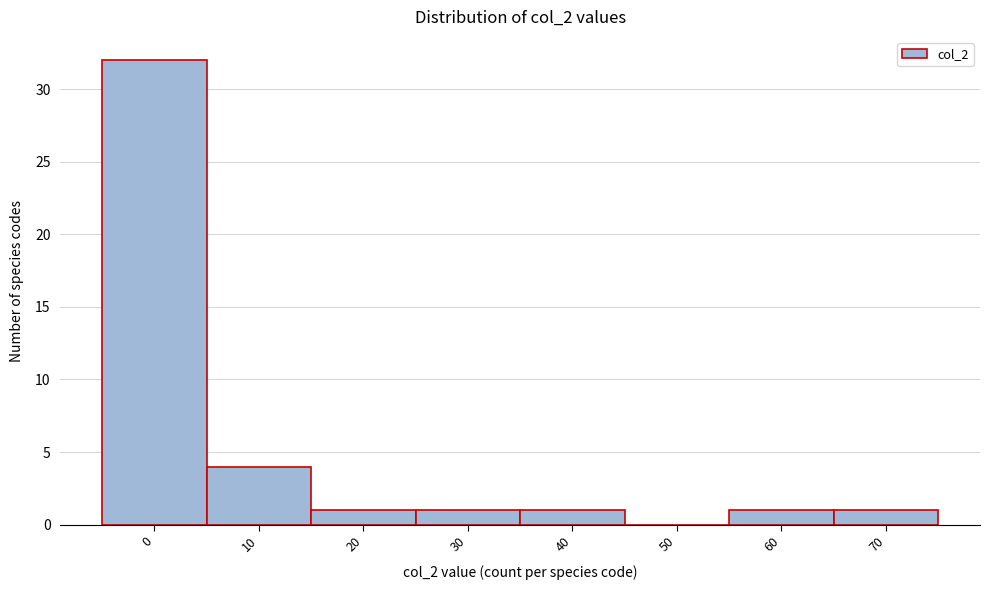

Reading right to left, list all the values displayed in this chart.

70=1	60=1	50=0	40=1	30=1	20=1	10=4	0=32